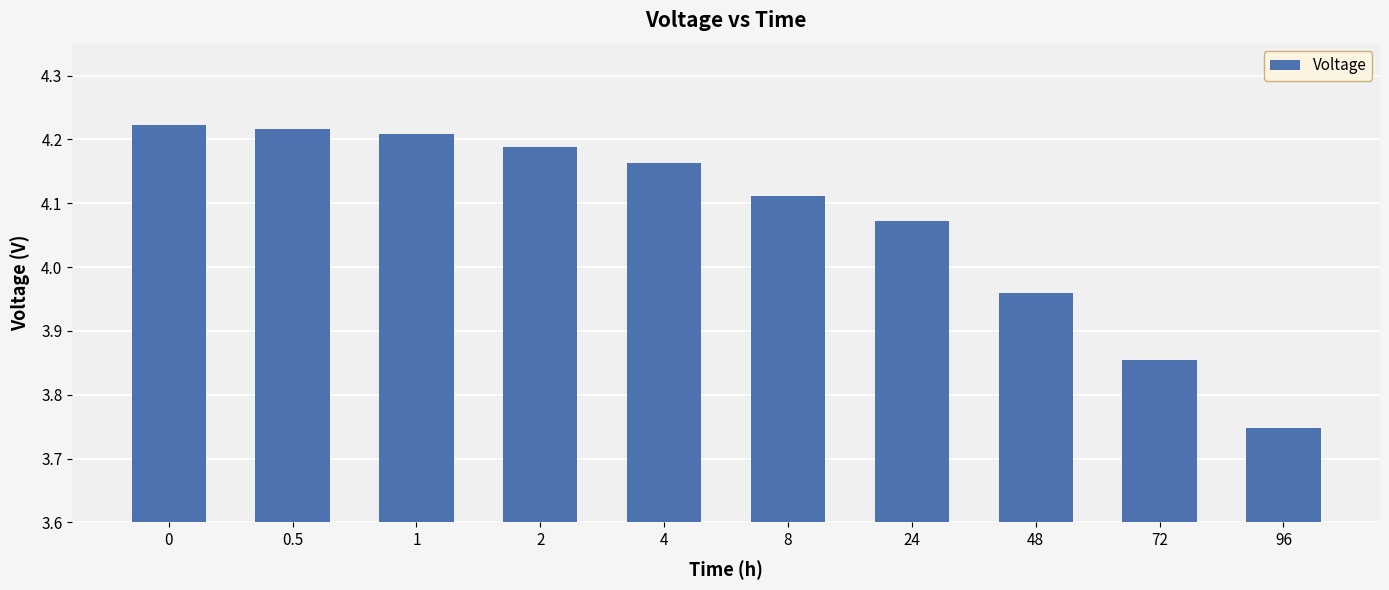

The chart shows a value of 1.6 at 2. True or false?

False